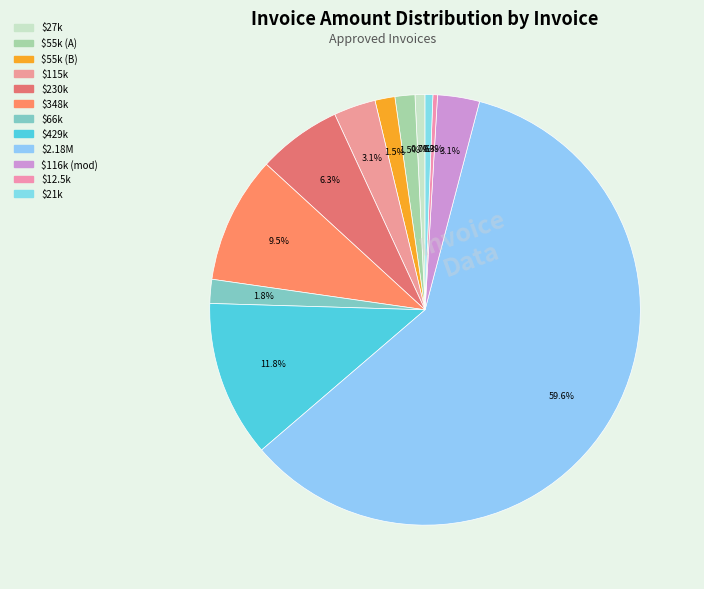

How many slices are in this pie chart?

12